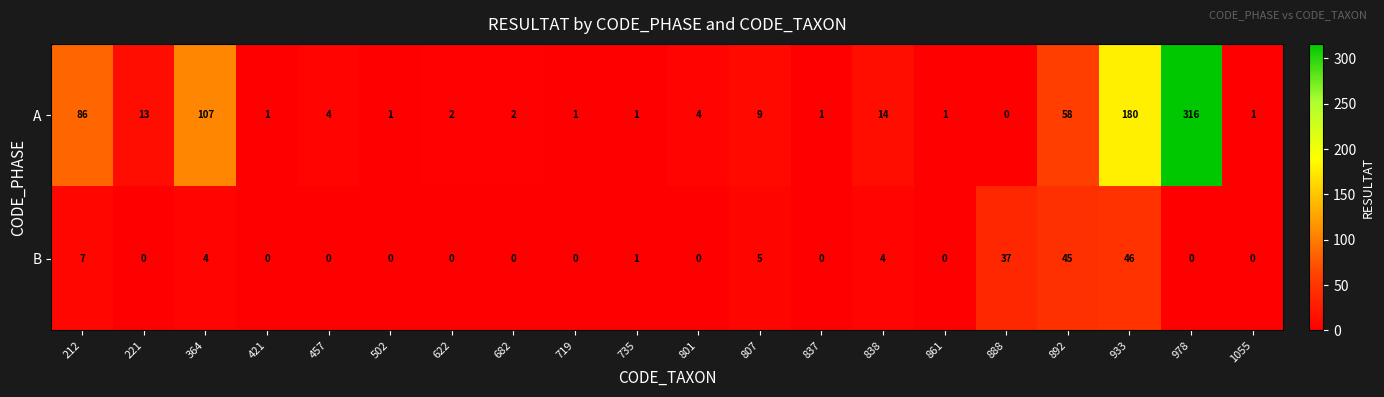

At 933, list the series in order from smallest to largest.

B, A